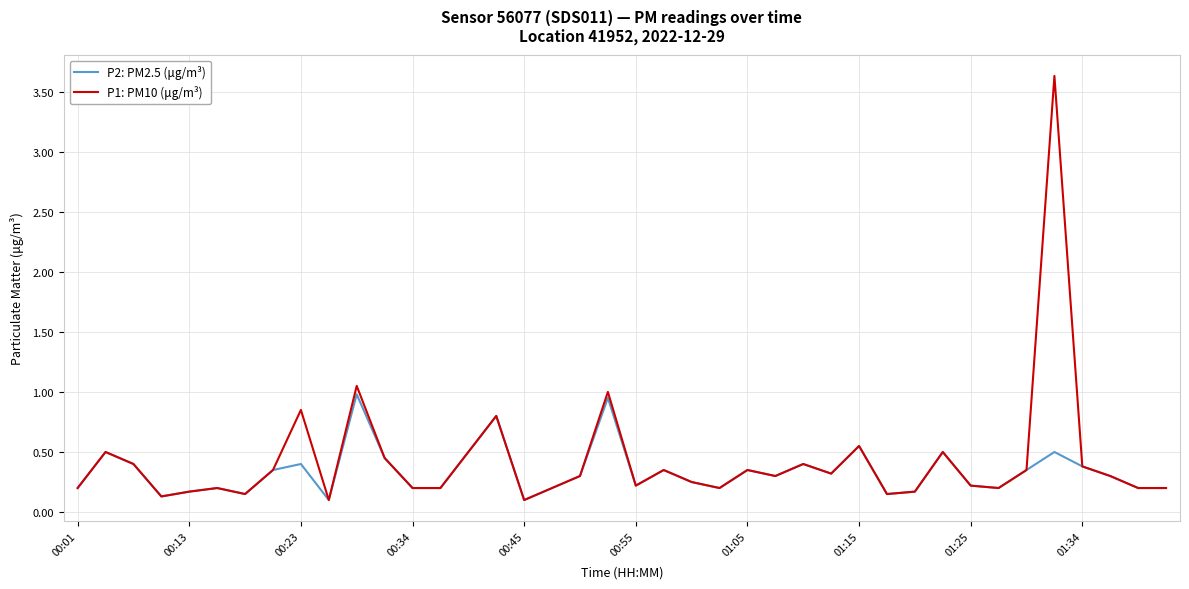

What is the maximum value shown in the chart?

3.6